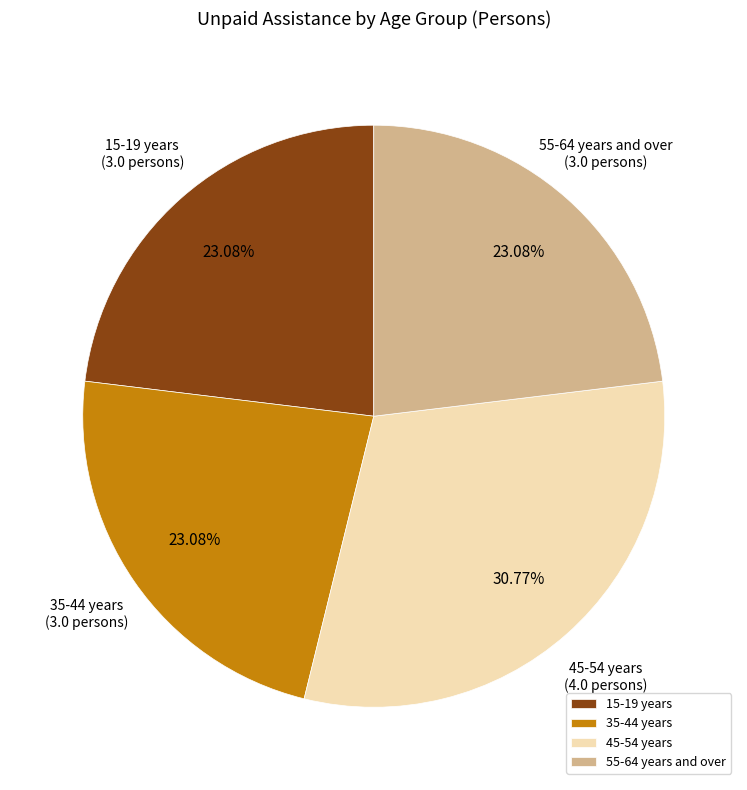

Between 35-44 years and 45-54 years, which is larger?

45-54 years